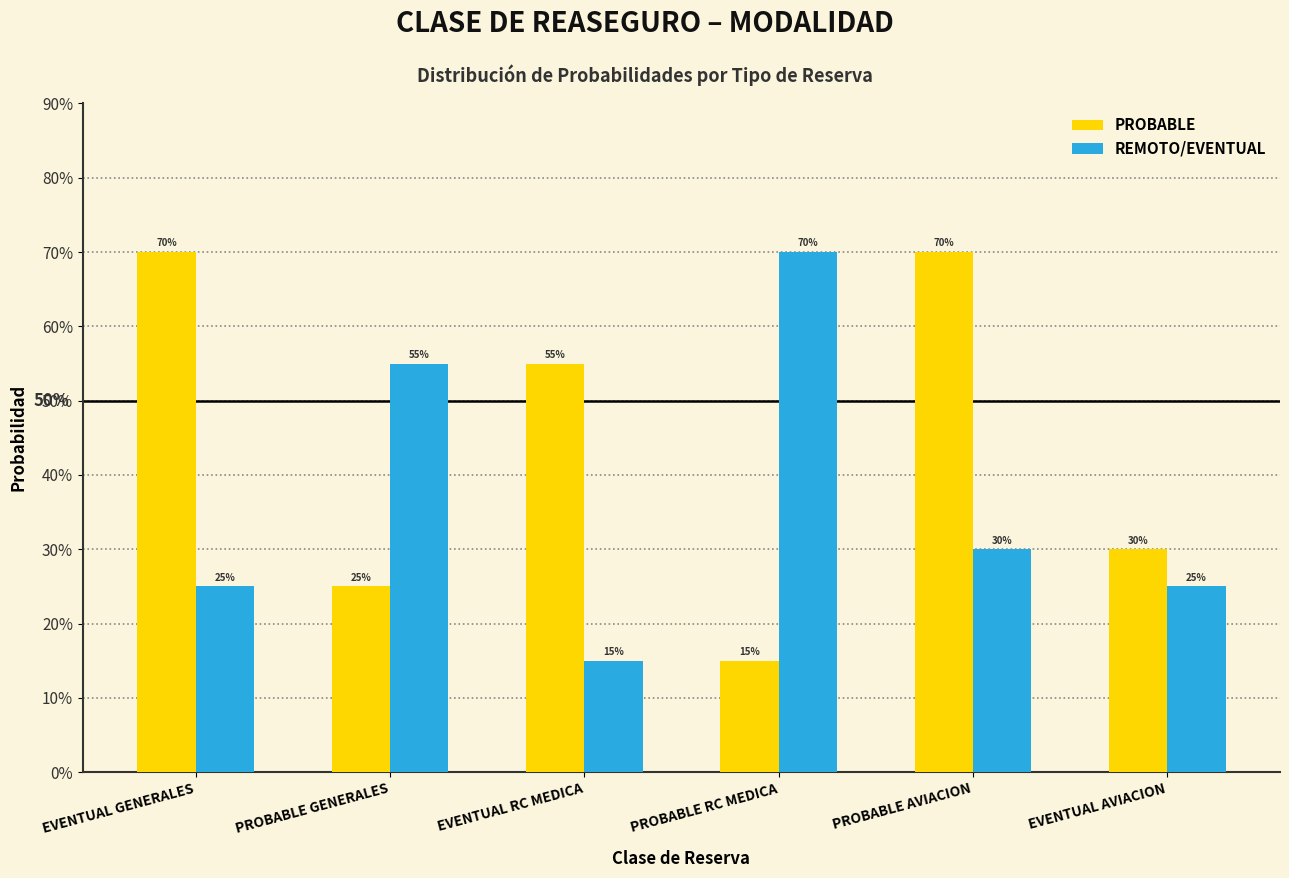

Reading left to right, what are all the values shown in this chart?

PROBABLE: EVENTUAL GENERALES=0.7	PROBABLE GENERALES=0.2	EVENTUAL RC MEDICA=0.6	PROBABLE RC MEDICA=0.1	PROBABLE AVIACION=0.7	EVENTUAL AVIACION=0.3
REMOTO/EVENTUAL: EVENTUAL GENERALES=0.2	PROBABLE GENERALES=0.6	EVENTUAL RC MEDICA=0.1	PROBABLE RC MEDICA=0.7	PROBABLE AVIACION=0.3	EVENTUAL AVIACION=0.2